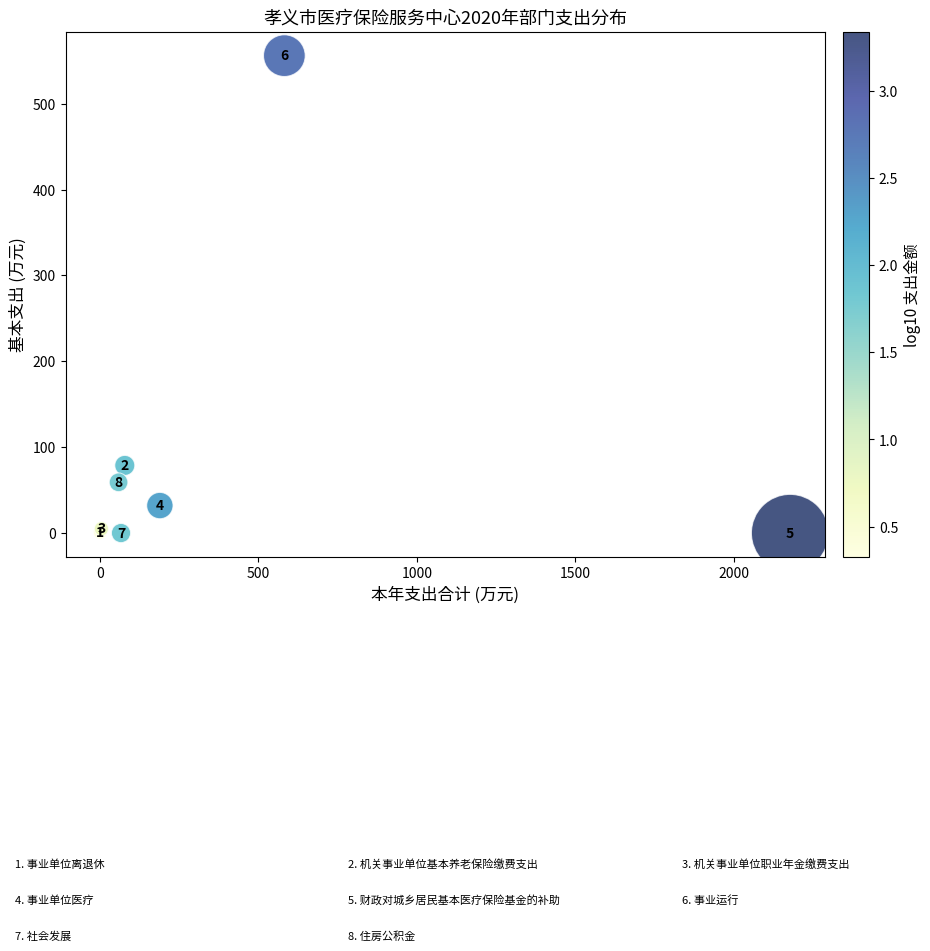

What Y value in the scatter plot is closest to 277?

78.7